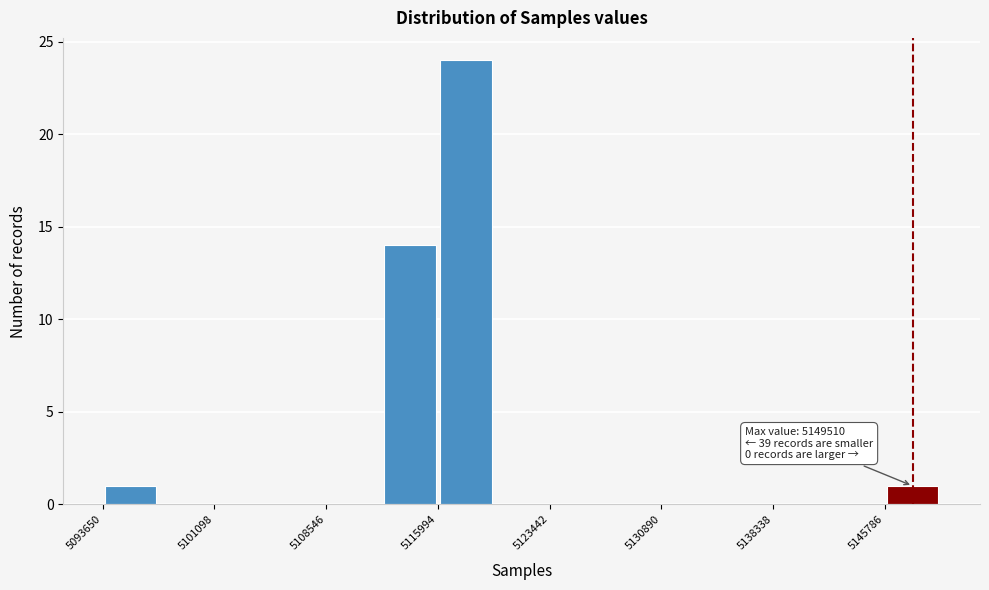

Around what value on the x-axis is the tallest bar? Give the approximate position of its centre, as read against the axis.

5118000